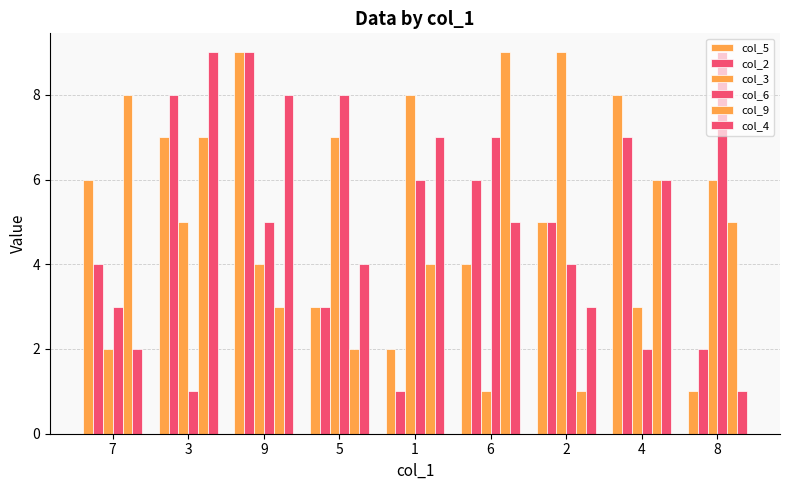

Which label corresponds to the smallest value in the chart?

8